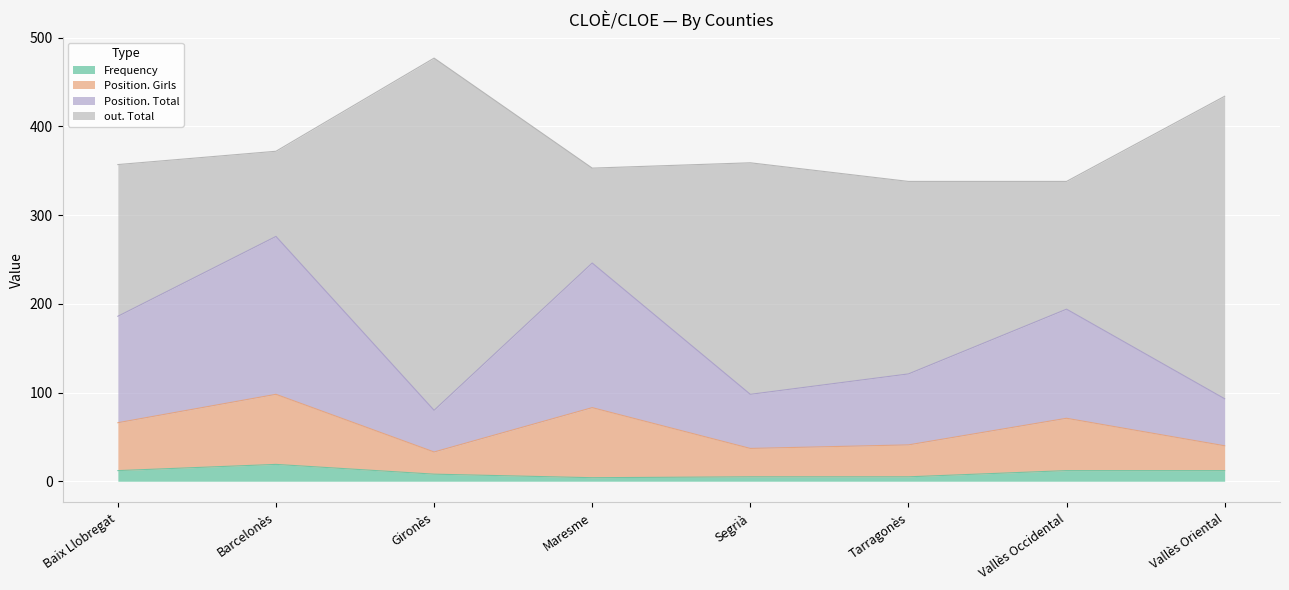

True or false: Position. Girls and Position. Total cross at least once.

False